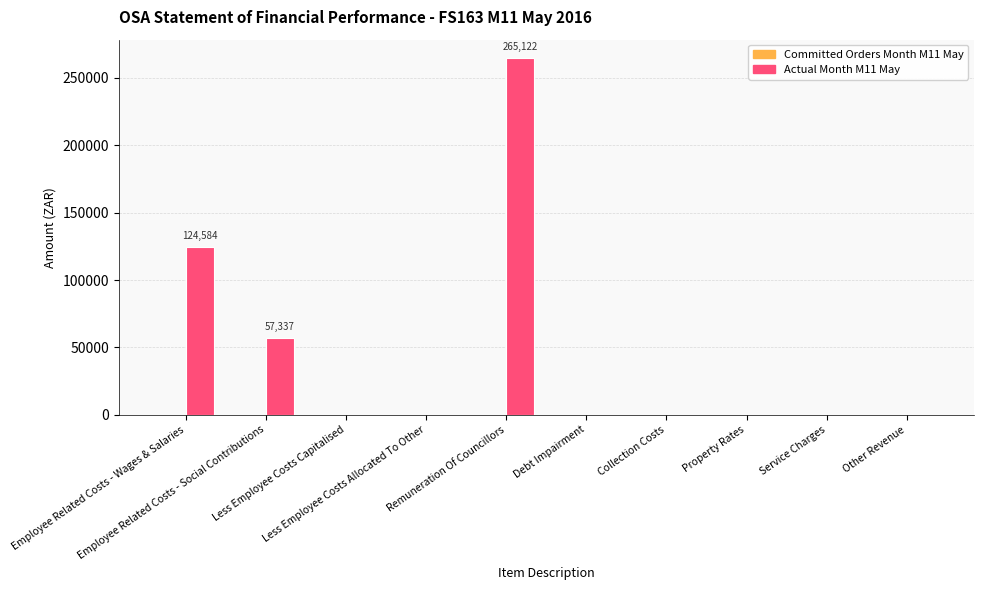

What is the sum of all values?

447043